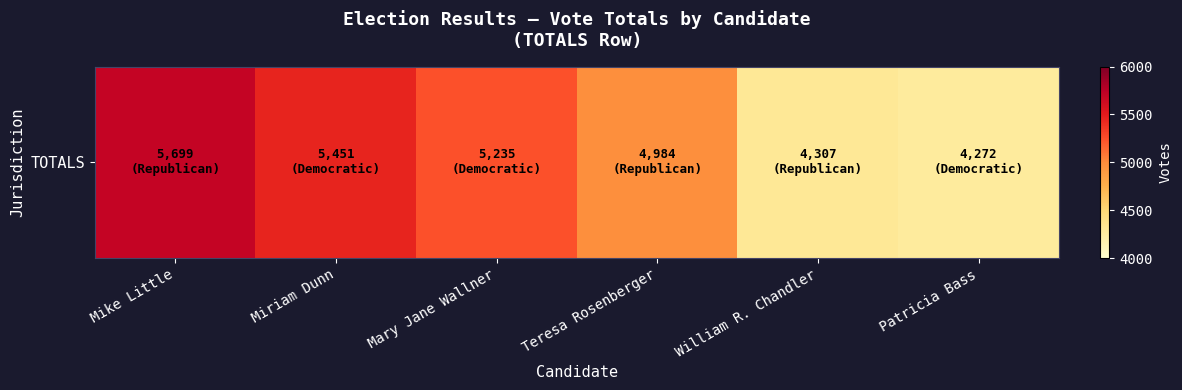

Which has a higher value, William R. Chandler or Patricia Bass?

William R. Chandler